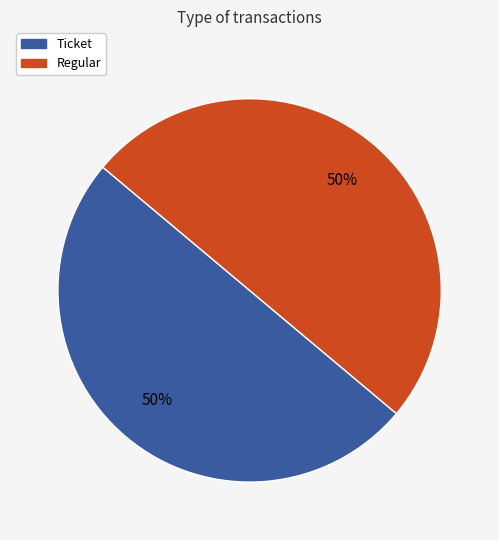

How many segments does this pie chart have?

2